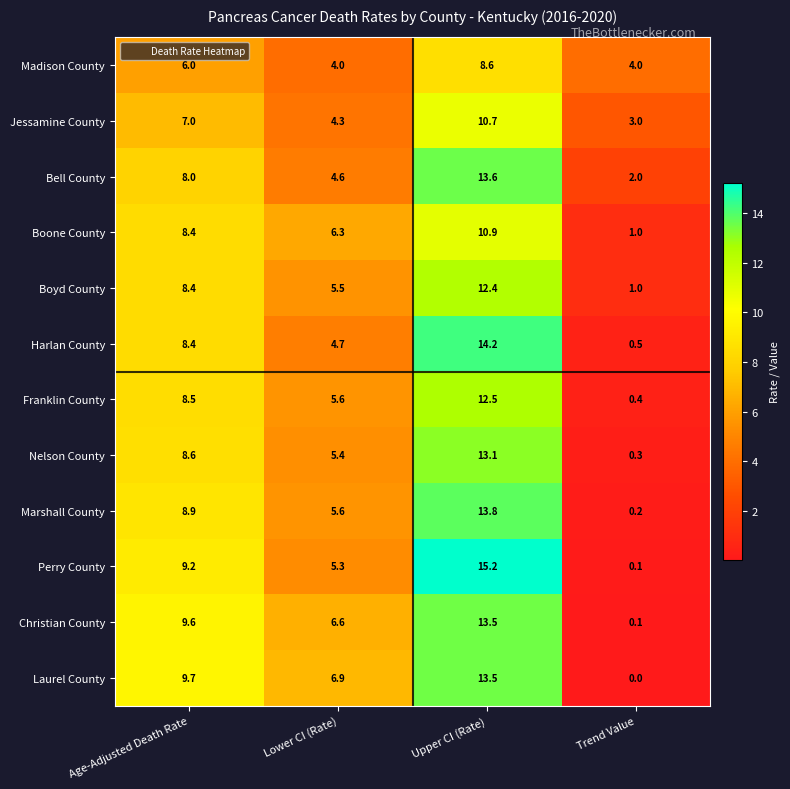

Which label corresponds to the largest value in the chart?

Upper CI (Rate)